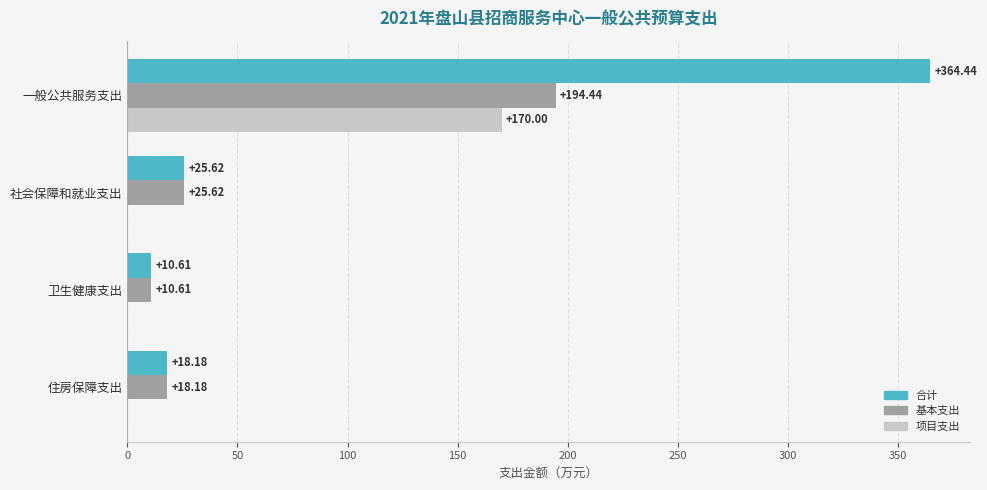

Is the value of 项目支出 at 一般公共服务支出 greater than the value of 合计 at 卫生健康支出?

Yes